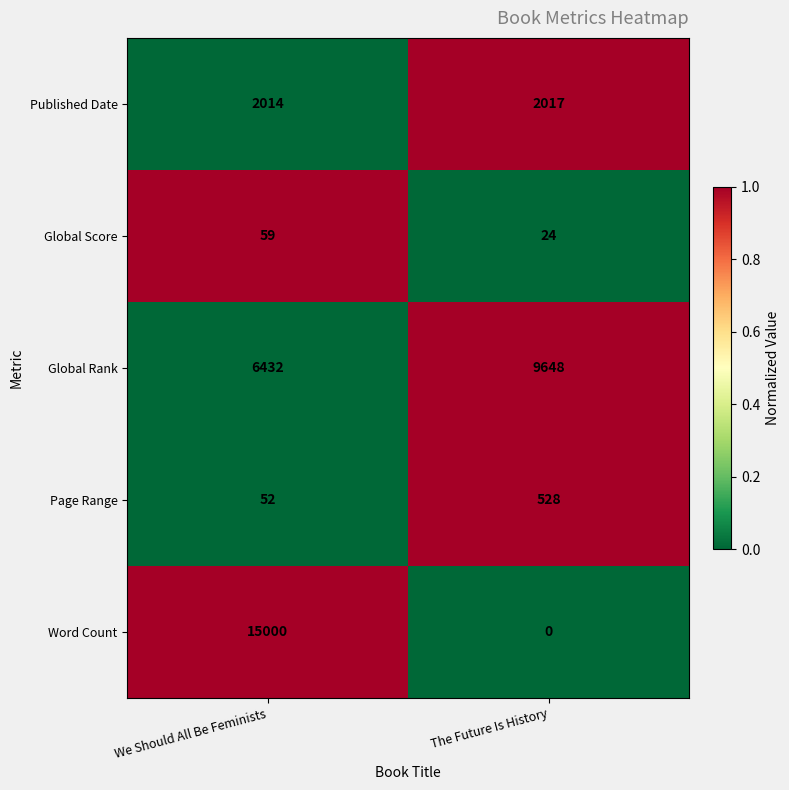

List the series in order of their peak value, lowest first.

Global Score, Page Range, Published Date, Global Rank, Word Count